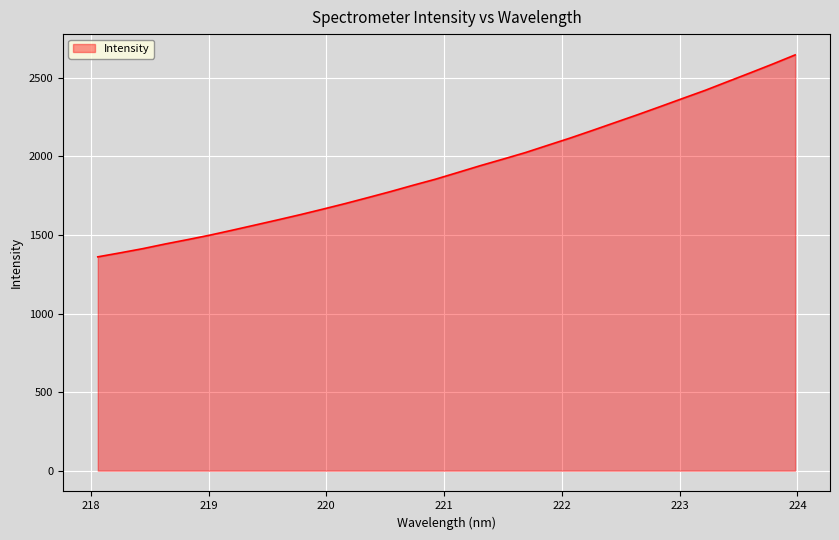

What is the greatest value displayed?

2645.9